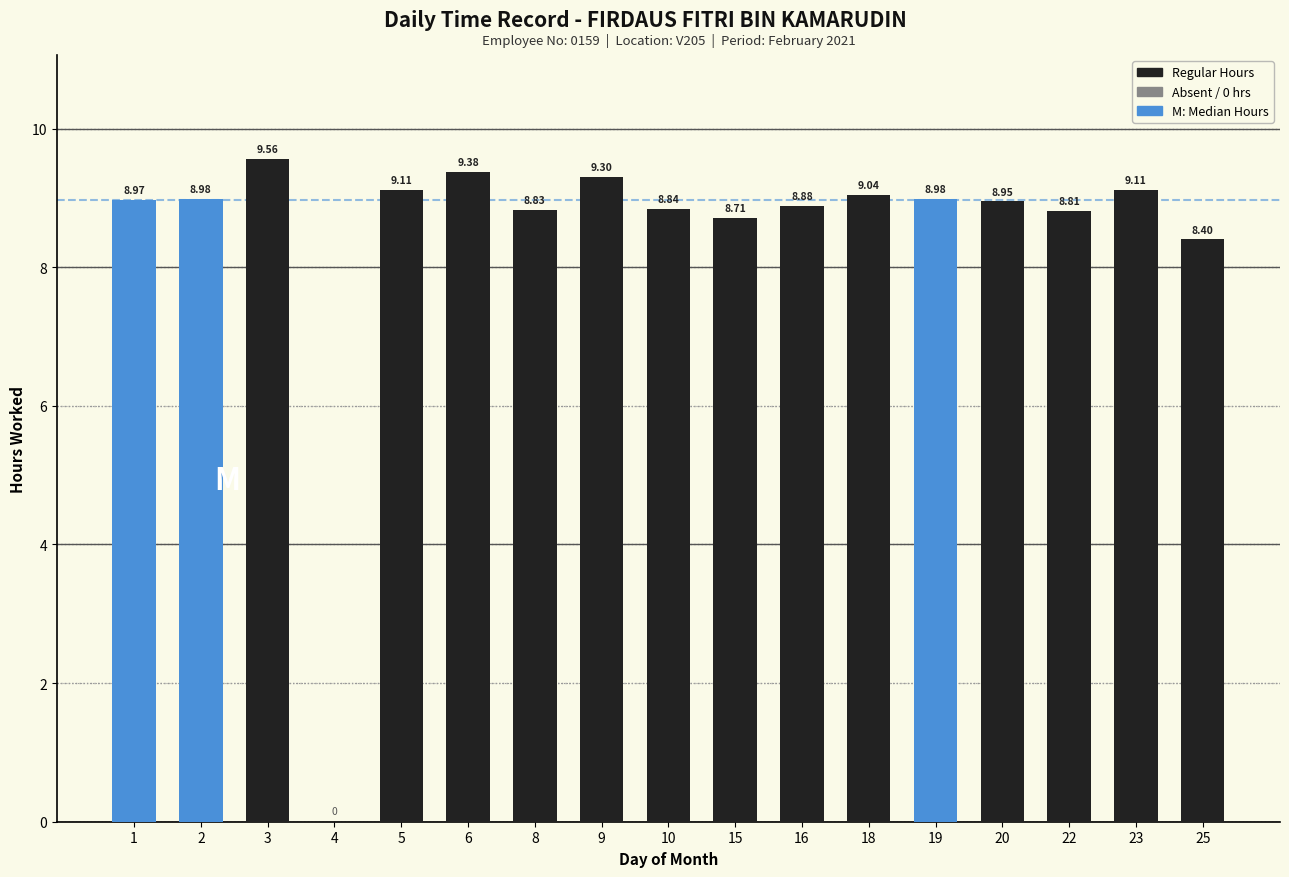

What is the ratio of the value at 10 to the value at 3?

0.9